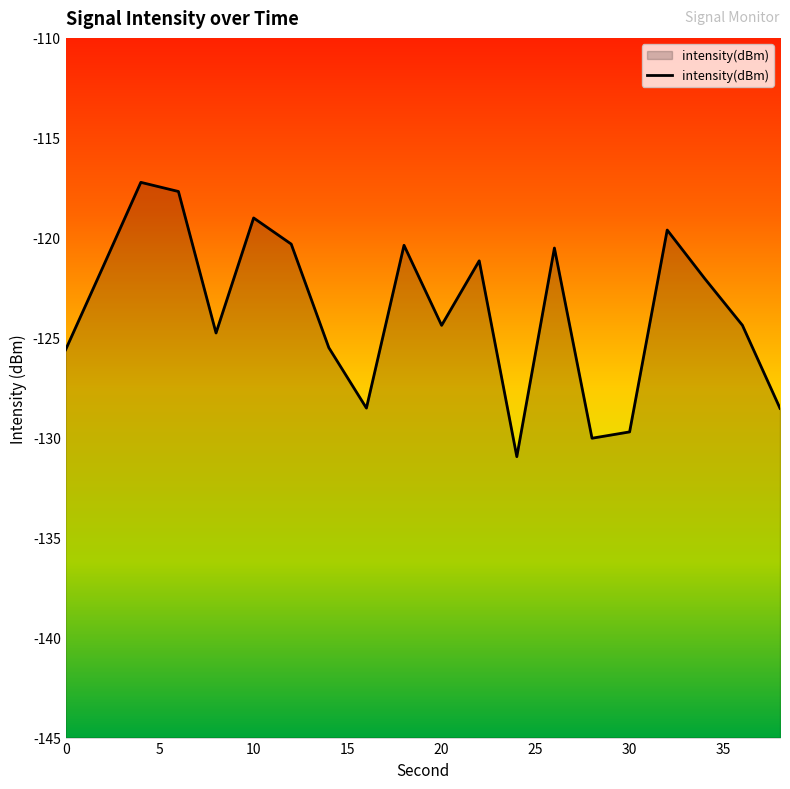

What is the difference between the maximum and minimum values?

13.7